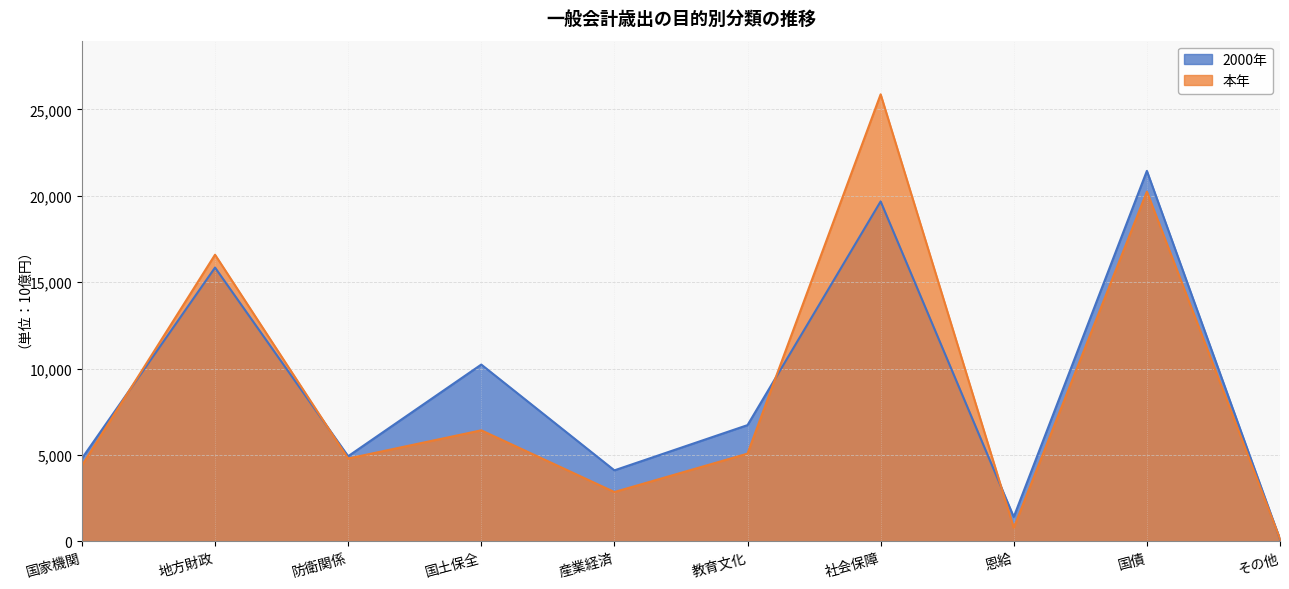

True or false: 本年 and 2000年 cross at least once.

True